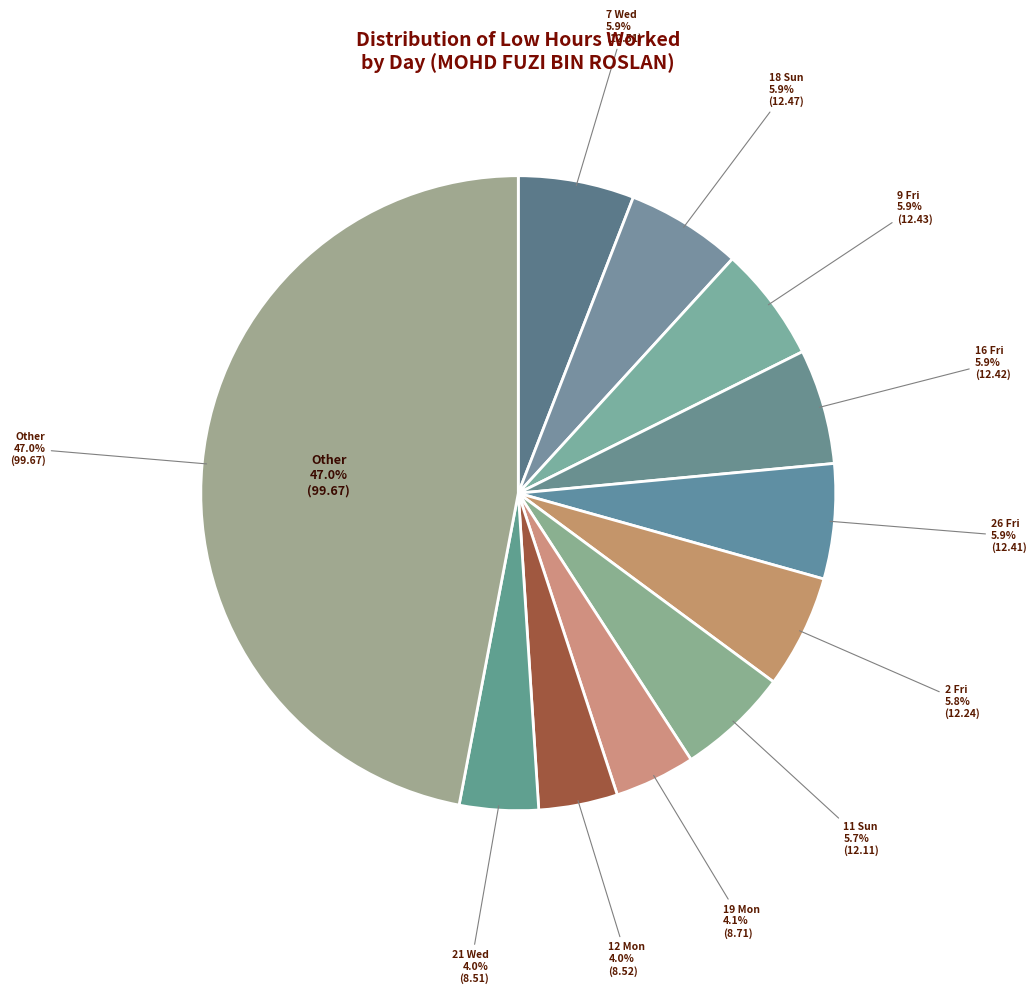

Is 15 Thu the majority of the pie?

No